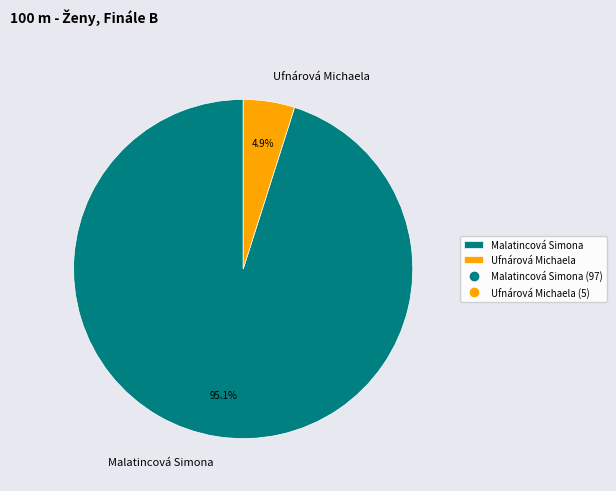

The Malatincová Simona slice represents 95% of the pie. True or false?

True